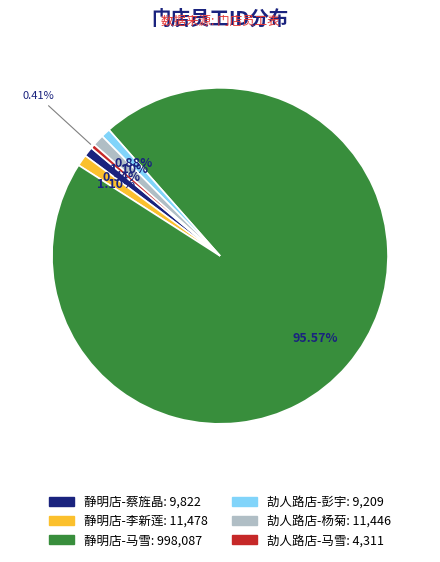

Is it true that 劼人路店-马雪 is 0% of the pie?

True